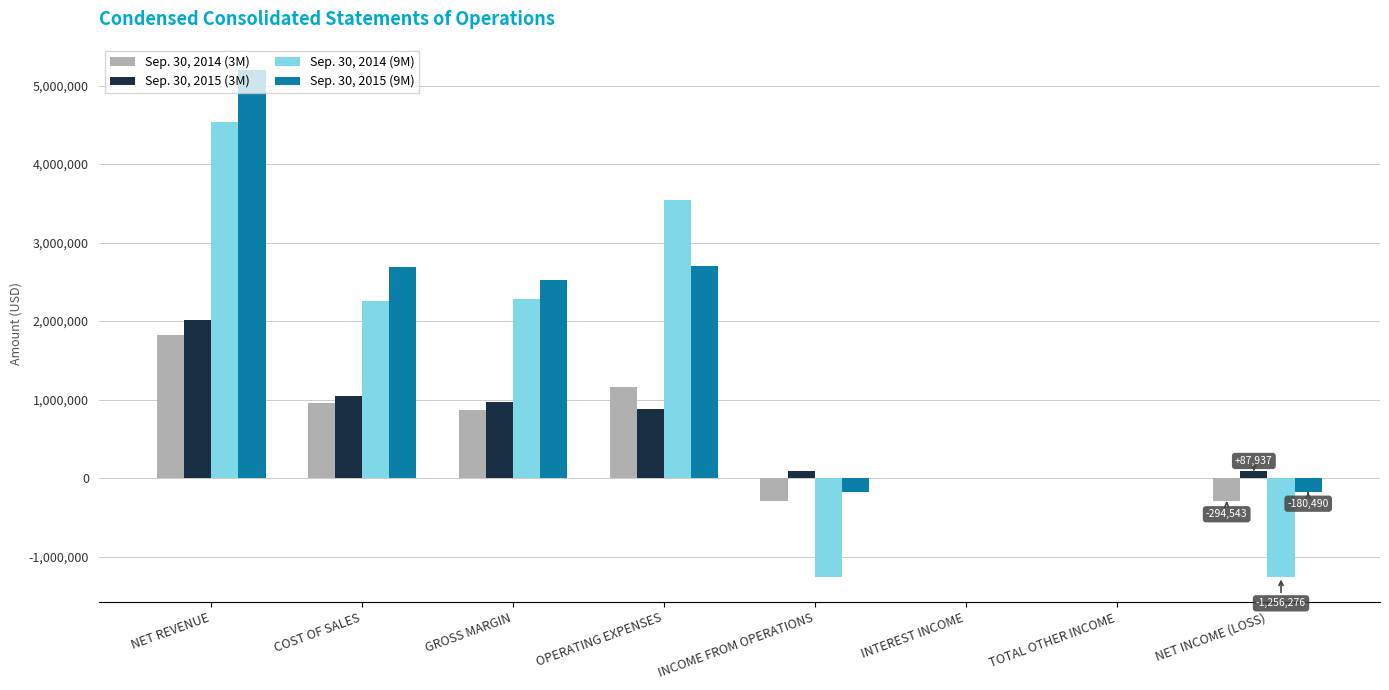

At which category does the chart reach its peak across all series?

NET REVENUE